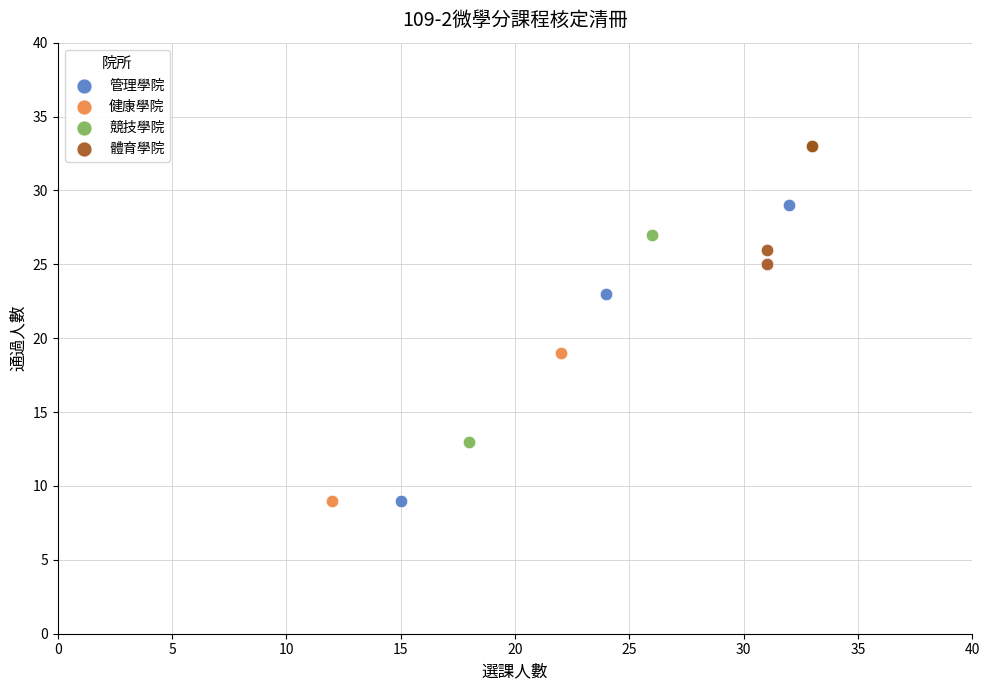

What are all the series names shown in the legend?

管理學院, 健康學院, 競技學院, 體育學院